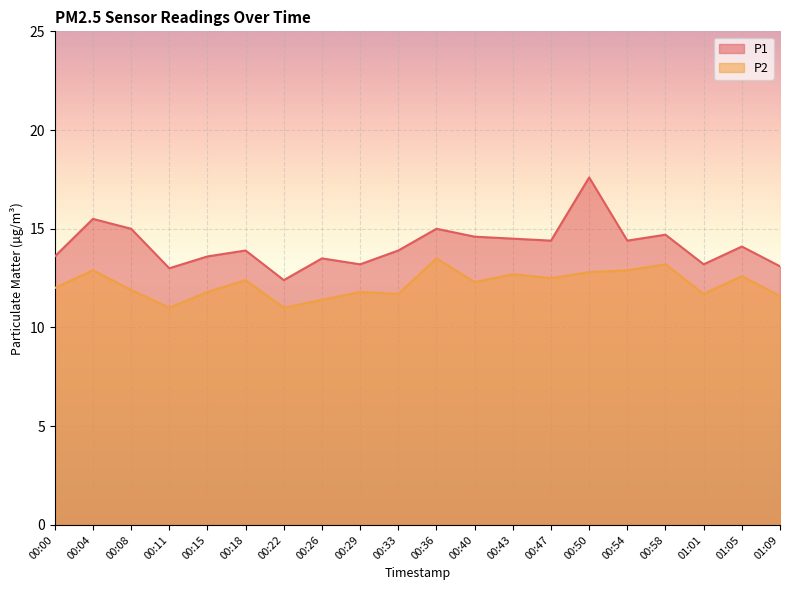

True or false: P1 has more than 2 points higher than both neighbors.

True